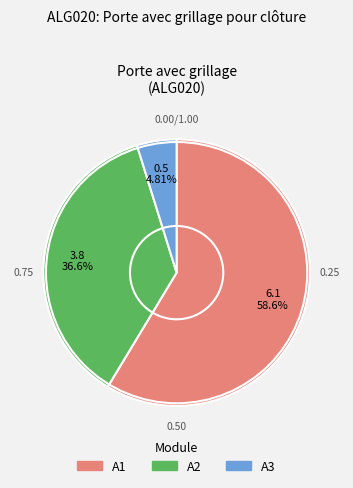

What is the ratio of the value at A2 to the value at A3?

7.6